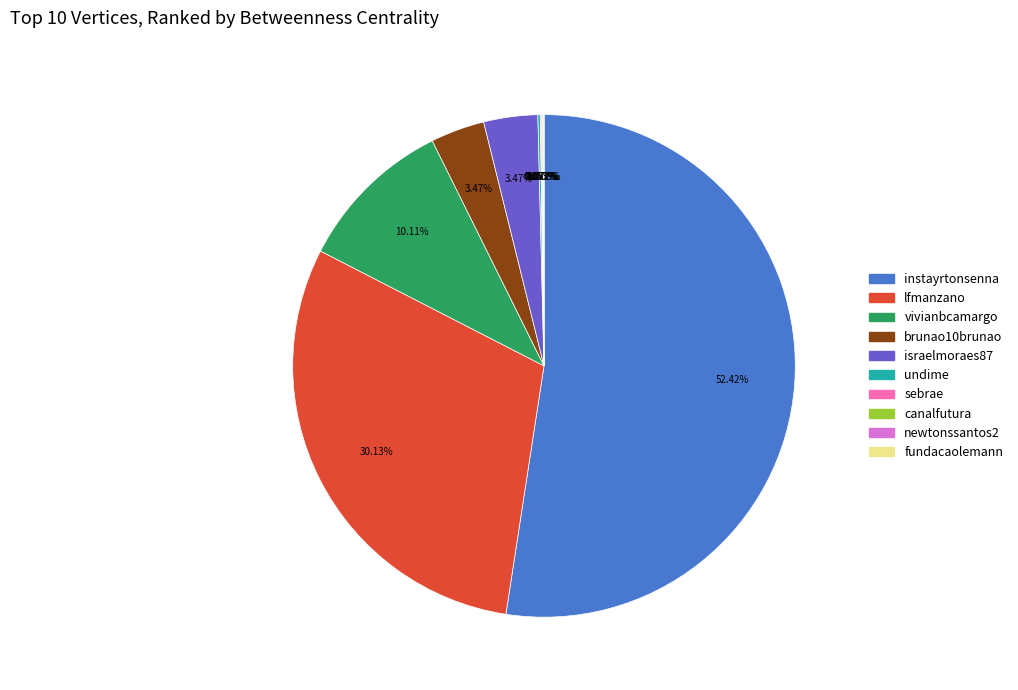

Which slice represents more than half of the pie?

instayrtonsenna